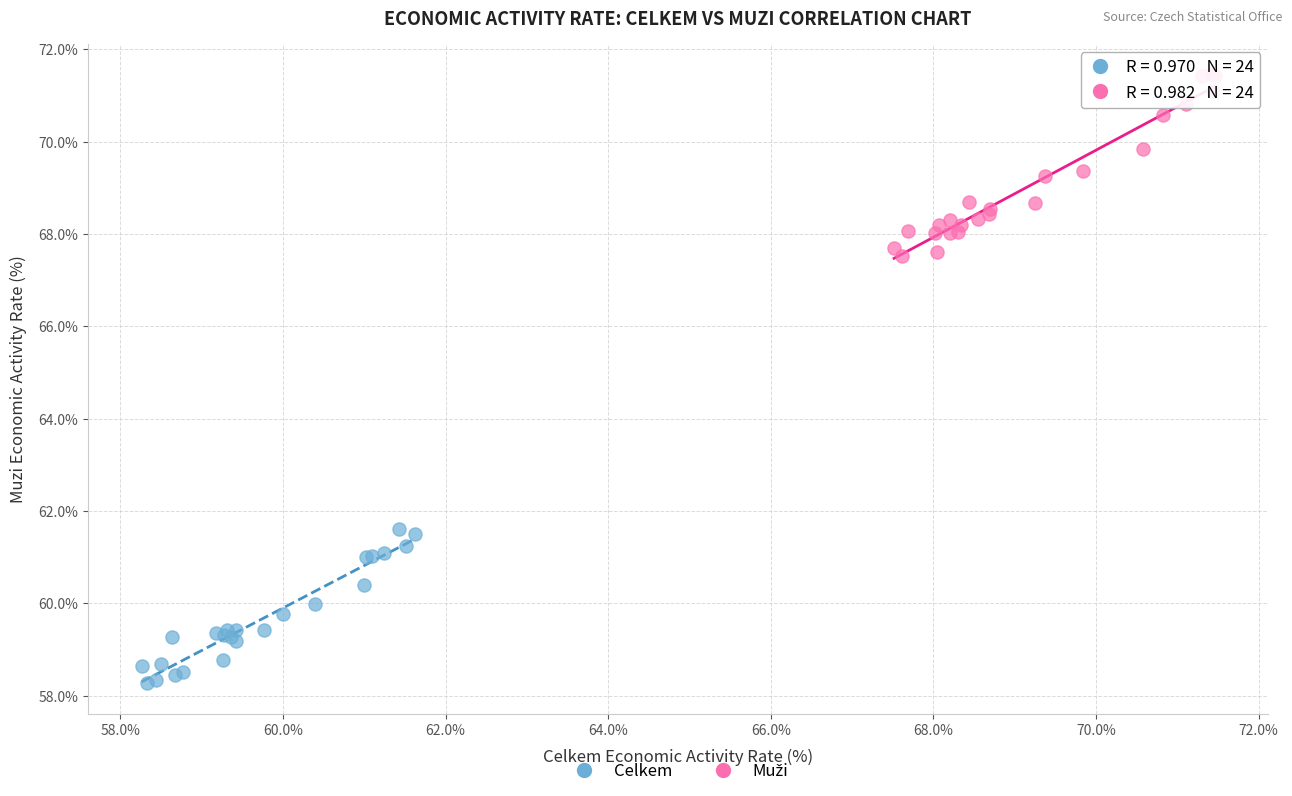

Which series reaches the minimum Y coordinate?

Celkem